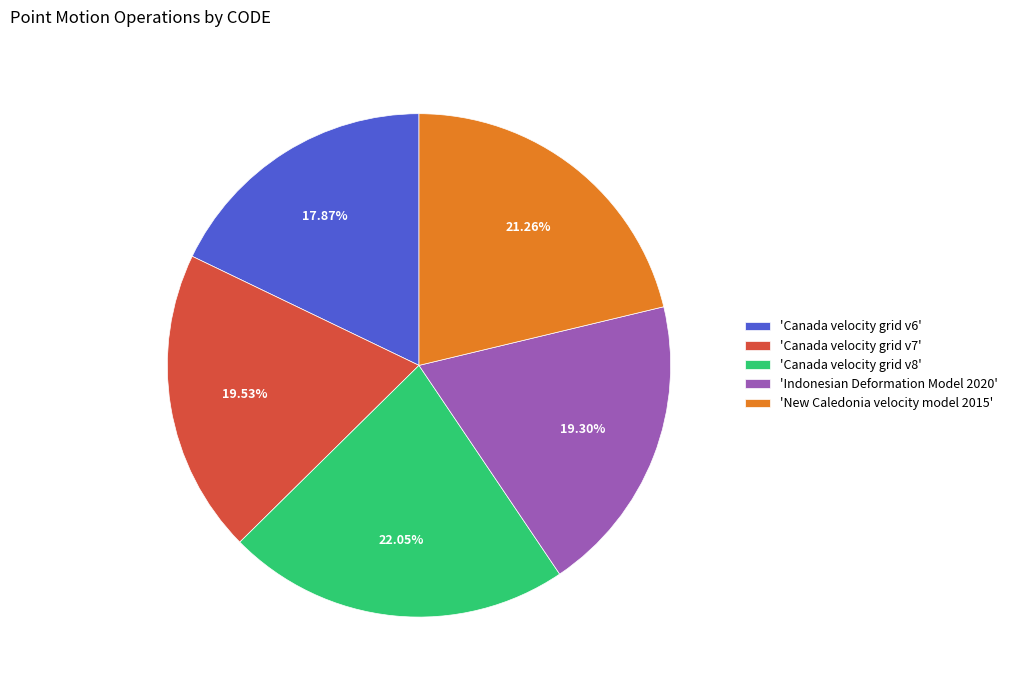

Which has a higher value, 'Canada velocity grid v6' or 'New Caledonia velocity model 2015'?

'New Caledonia velocity model 2015'